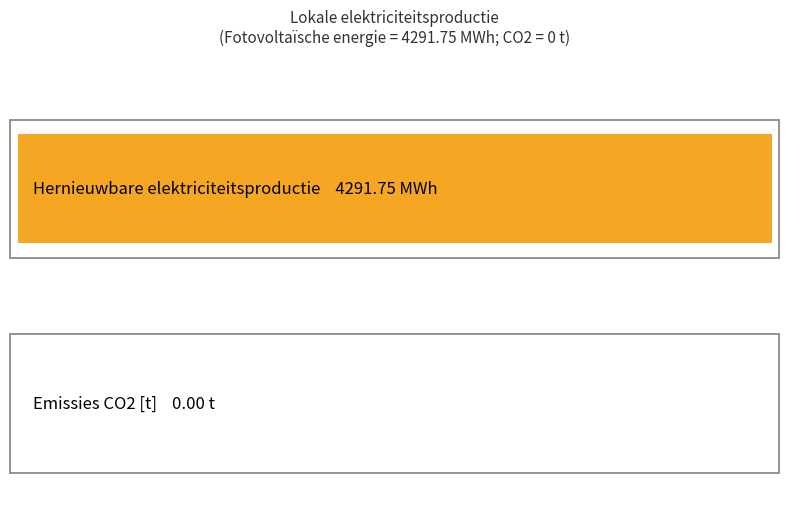

Which series has the widest spread of values?

Hernieuwbare elektriciteitsproductie